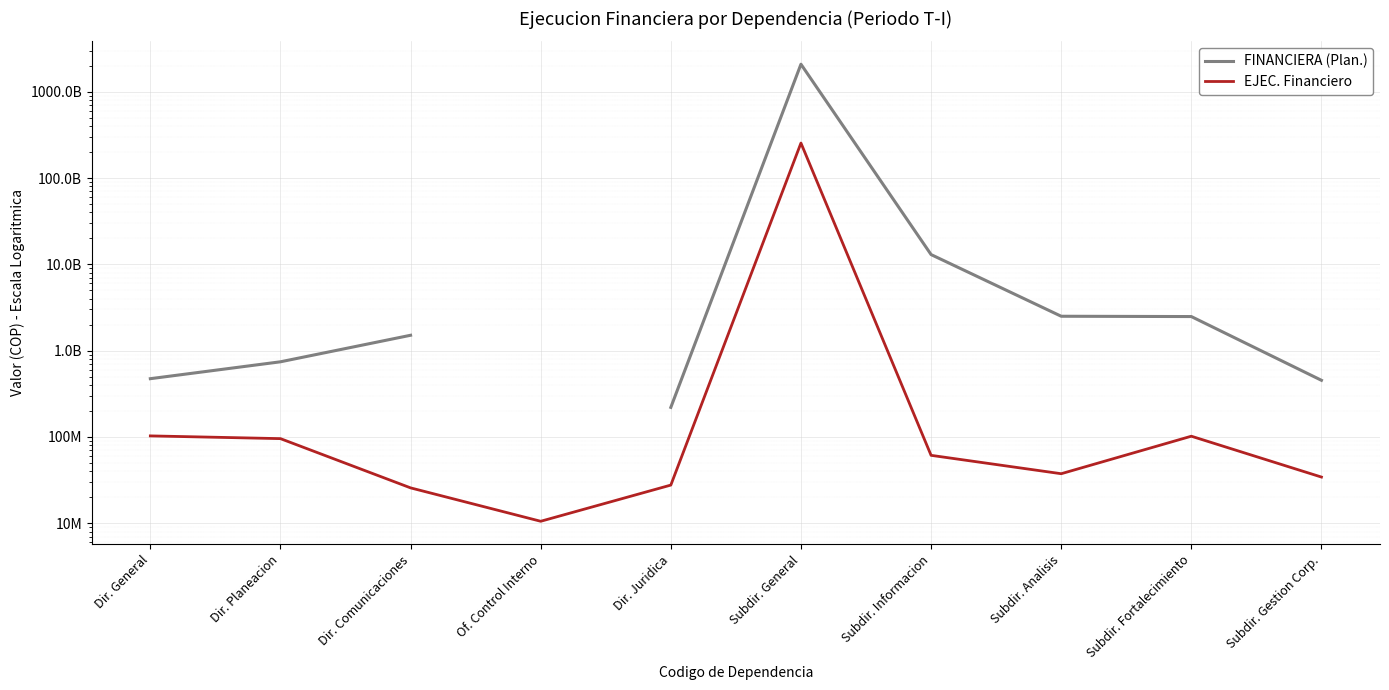

In FINANCIERA (Plan.), how many points are higher than both neighbors (excluding endpoints)?

1